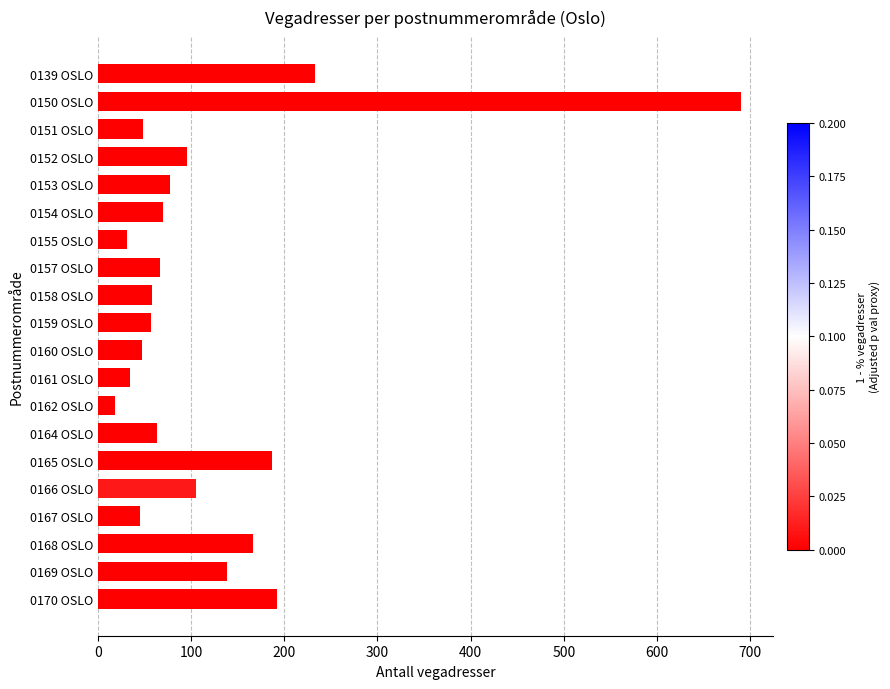

How many values are below 70?

10